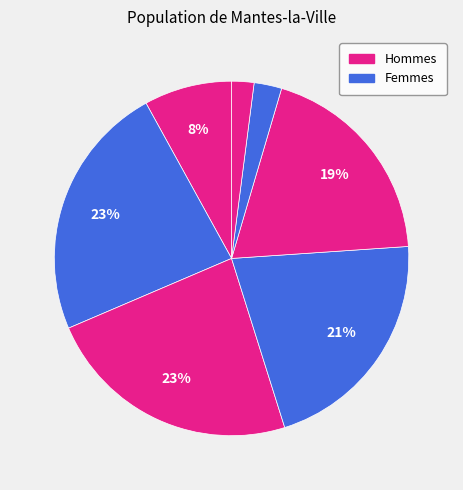

Is there a majority slice in this chart?

No